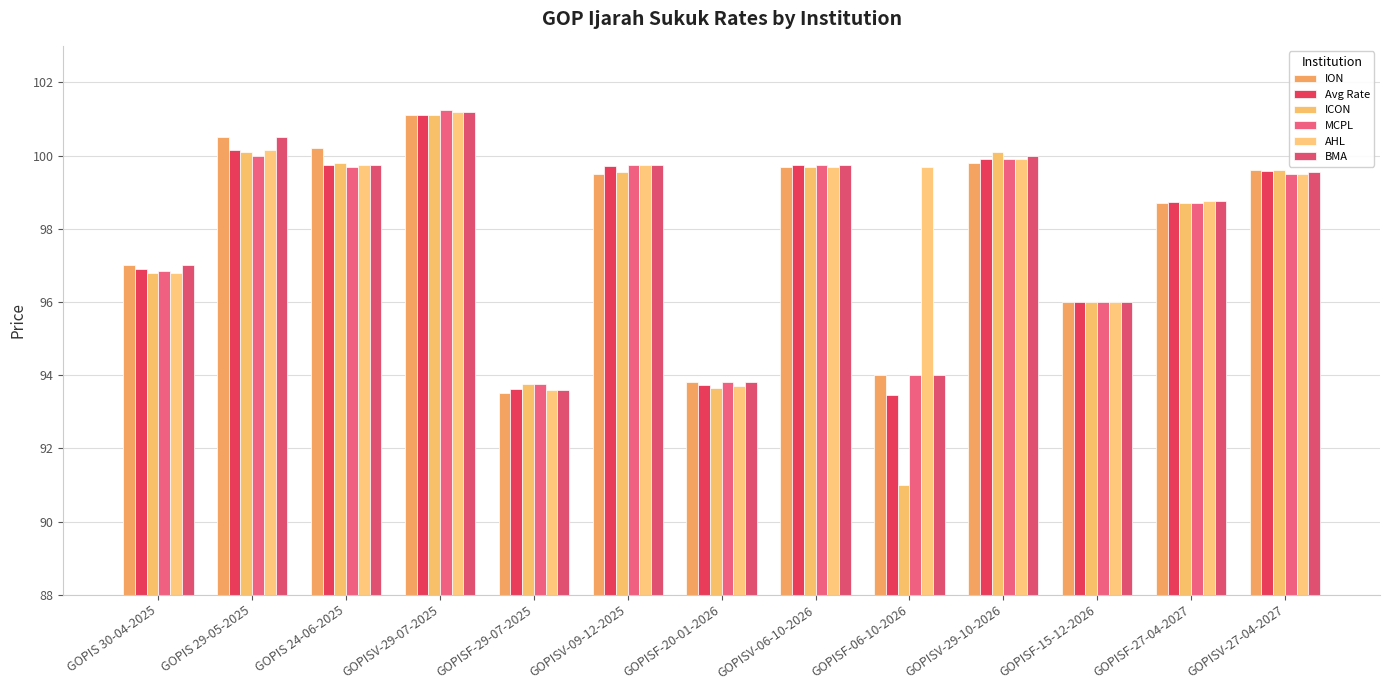

Are the bars grouped side by side (vs. stacked)?

Yes